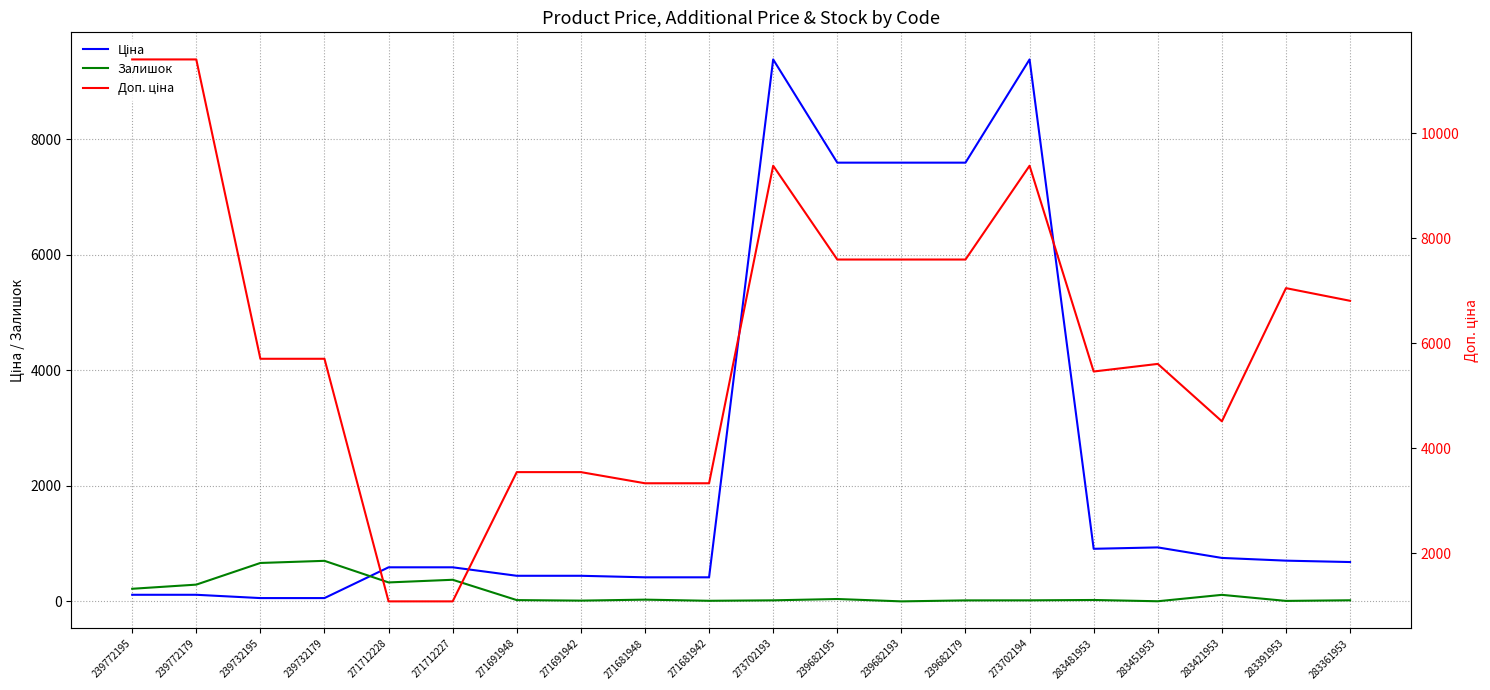

In Доп. ціна, how many points are higher than both neighbors (excluding endpoints)?

4